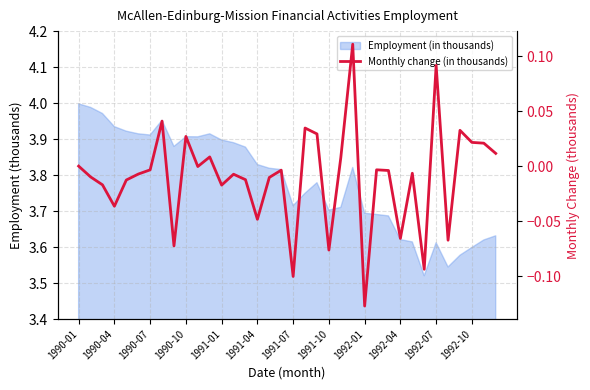

How many points are lower than both their immediate neighbors (excluding endpoints)?

11